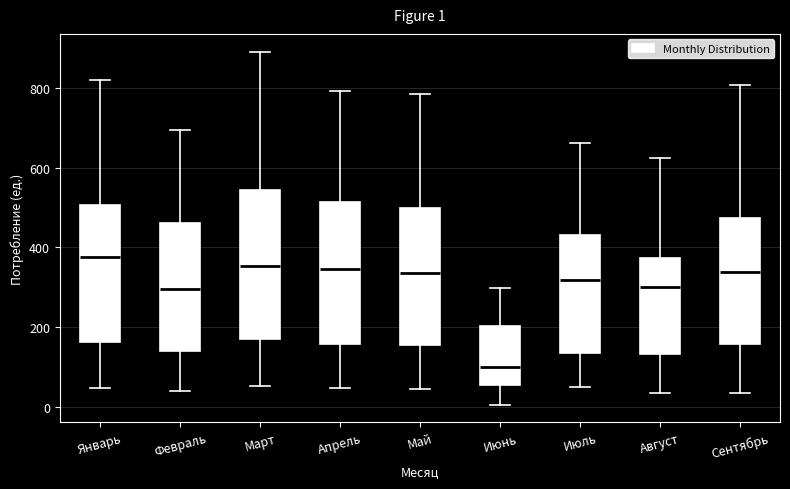

Which box's median line is the highest?

Январь